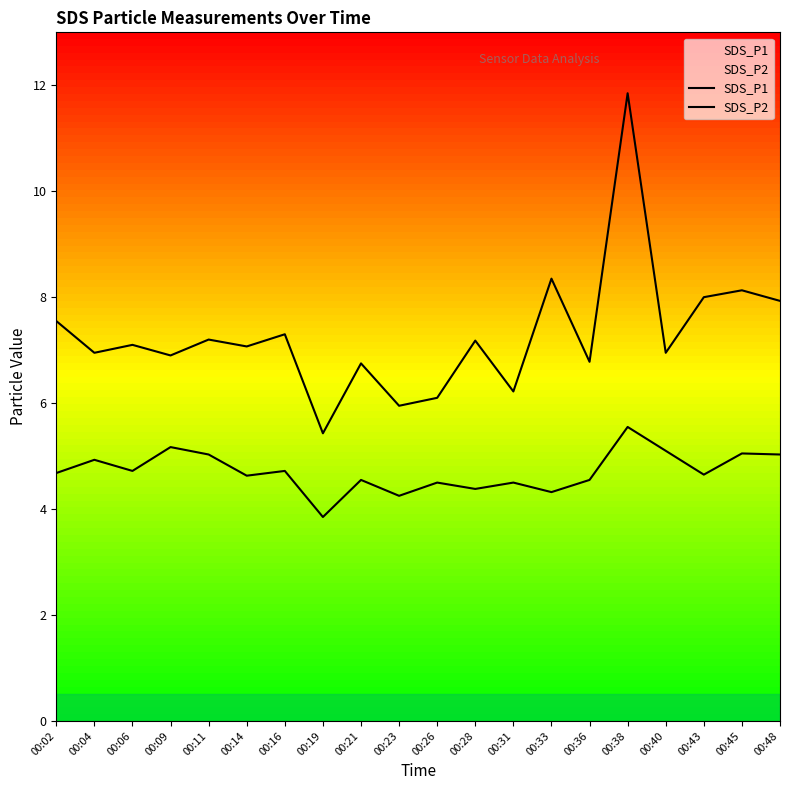

What are all the series names shown in the legend?

SDS_P1, SDS_P2